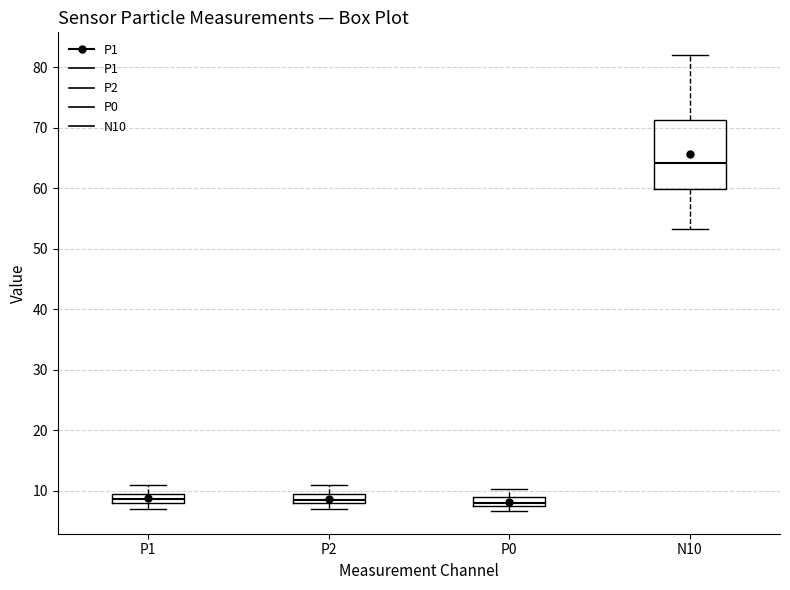

Which box's median line is the highest?

N10